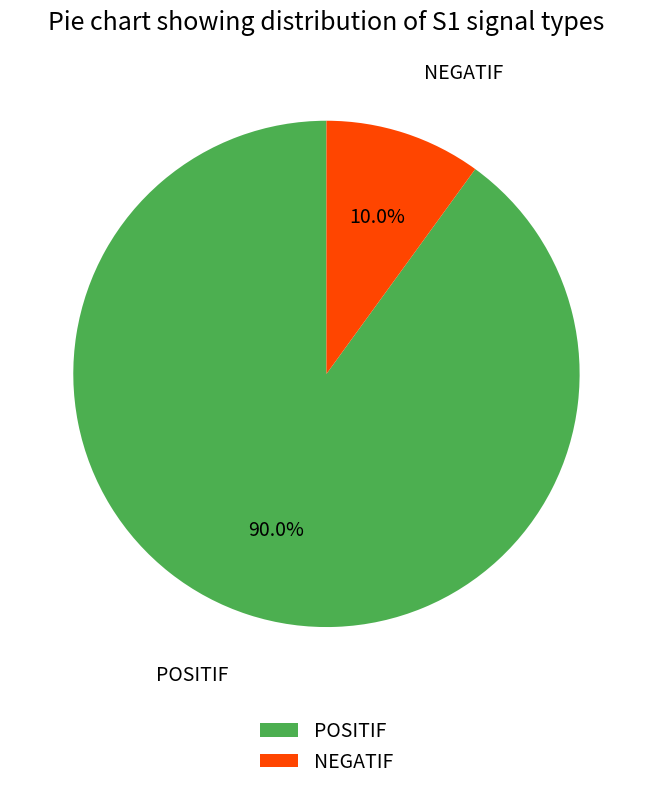

Rank the categories by value from lowest to highest.

NEGATIF, POSITIF